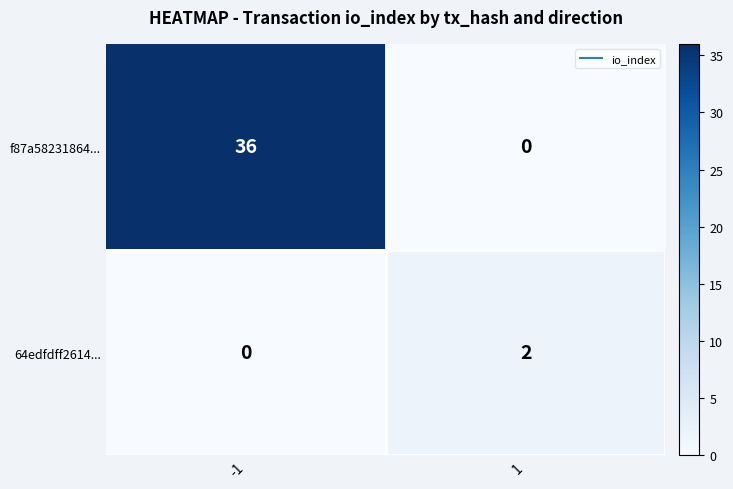

The value of f87a58231864... at 1 is 12. True or false?

False